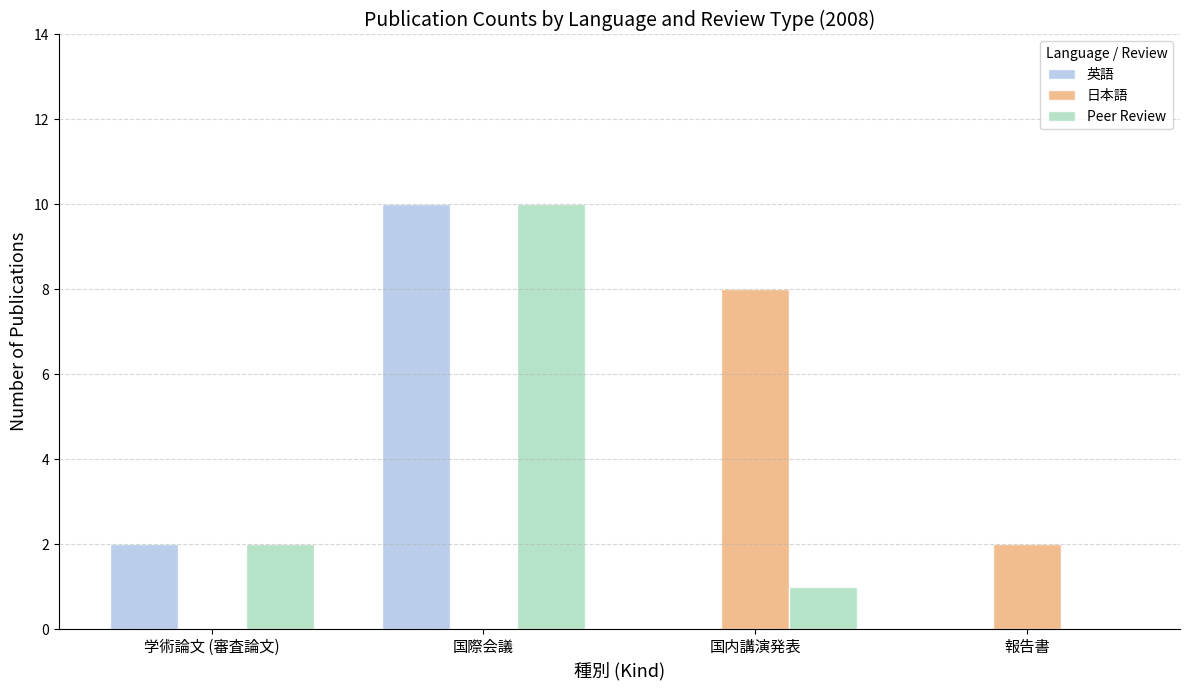

What is the highest value of the Peer Review series?

10